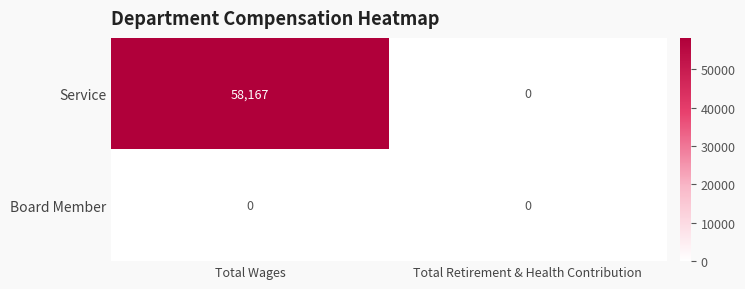

Which series has the largest total across all categories?

Service